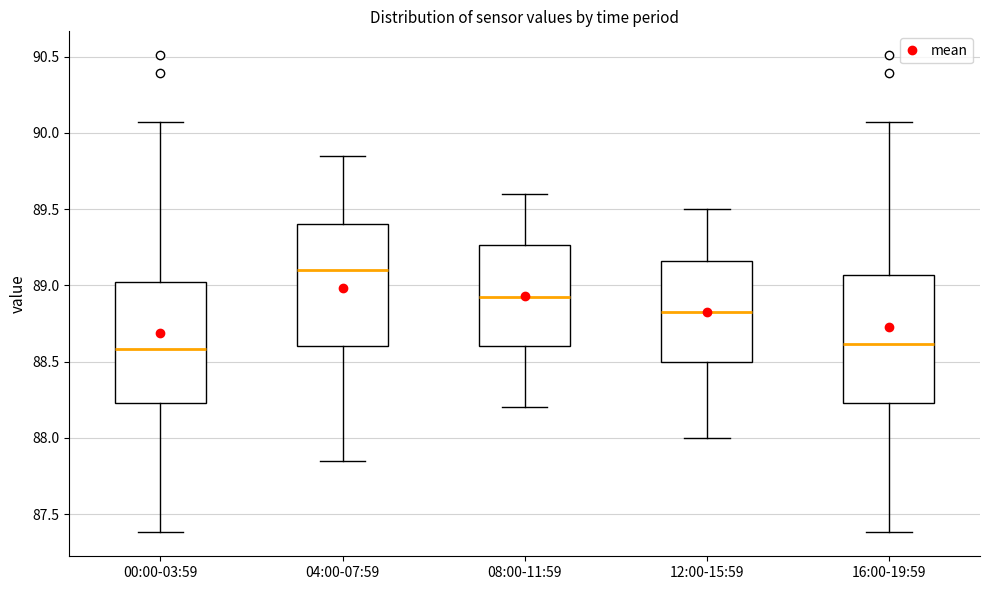

Reading left to right, transcribe this box plot: for each box, give where its median line is, the range the box spans, and where its two whiskers end, as read against the y-axis. The values are not printed on the chart, so give them approximately, as read against the axis.

00:00-03:59: median 88.60, box 88.25 to 89.05, whiskers 87.40 to 90.05
04:00-07:59: median 89.10, box 88.60 to 89.40, whiskers 87.85 to 89.85
08:00-11:59: median 88.95, box 88.60 to 89.25, whiskers 88.20 to 89.60
12:00-15:59: median 88.85, box 88.50 to 89.15, whiskers 88.00 to 89.50
16:00-19:59: median 88.60, box 88.25 to 89.05, whiskers 87.40 to 90.05